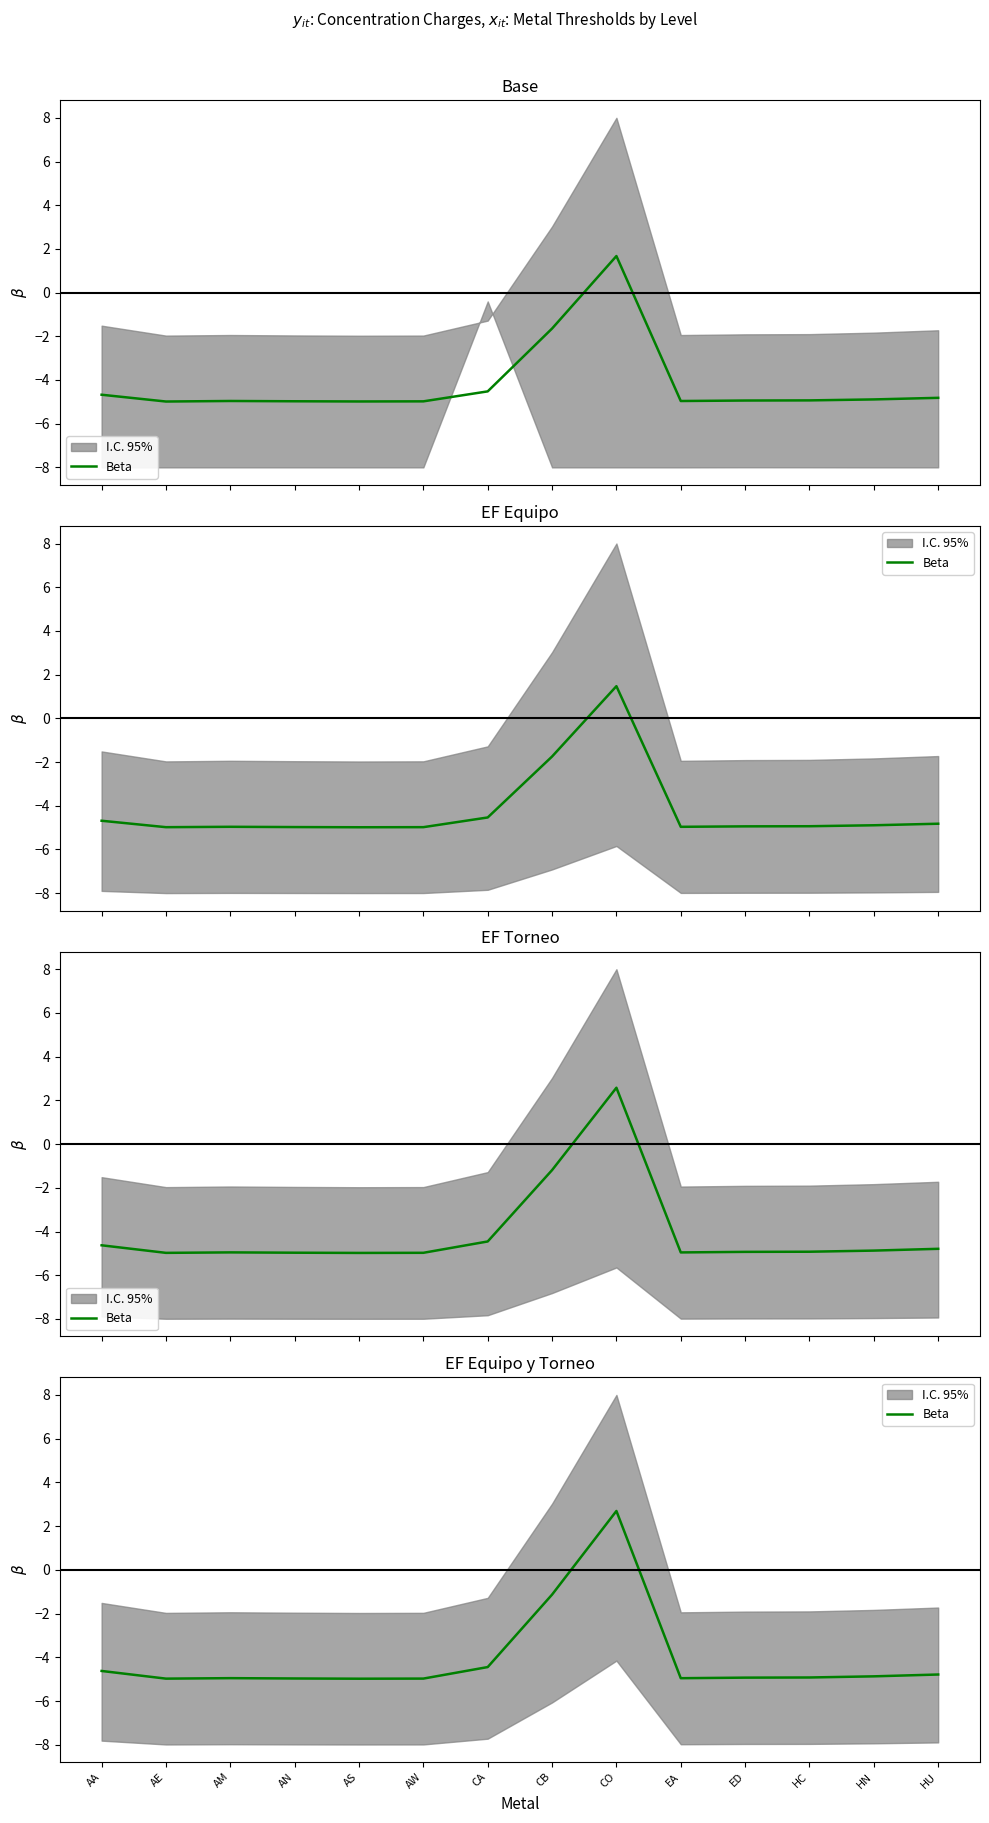

True or false: the data shows -2.5 at HN.

False